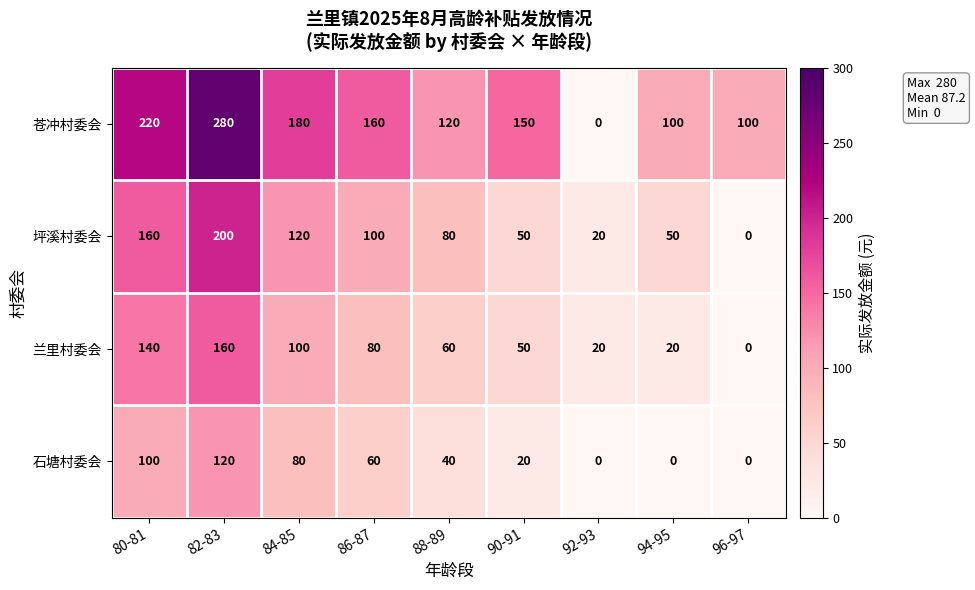

Is it true that 坪溪村委会 equals 148 at 86-87?

False